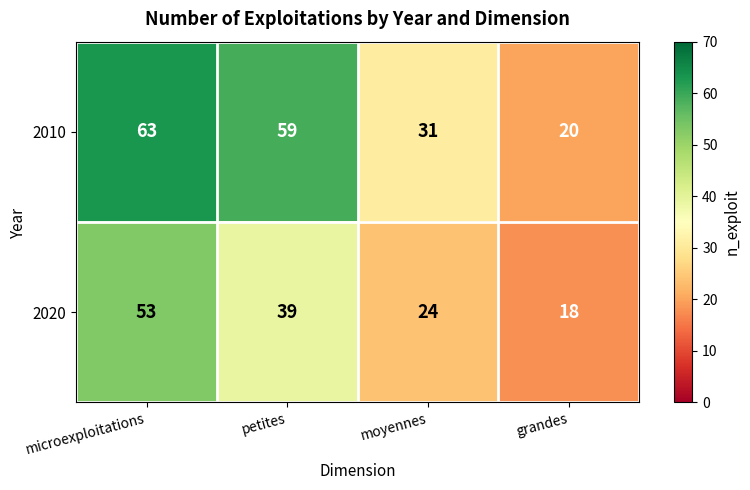

What is the difference between the 2020 values at grandes and moyennes?

6